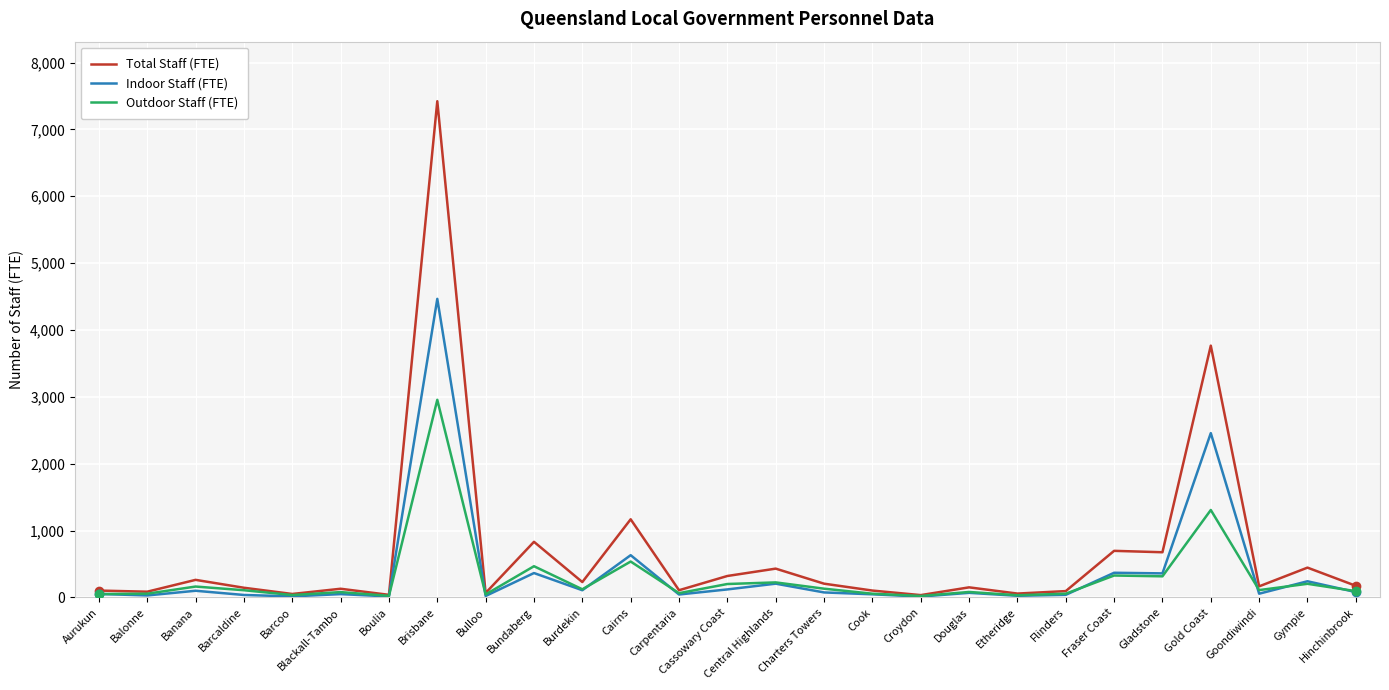

At how many categories does at least one series exceed 2516?

2